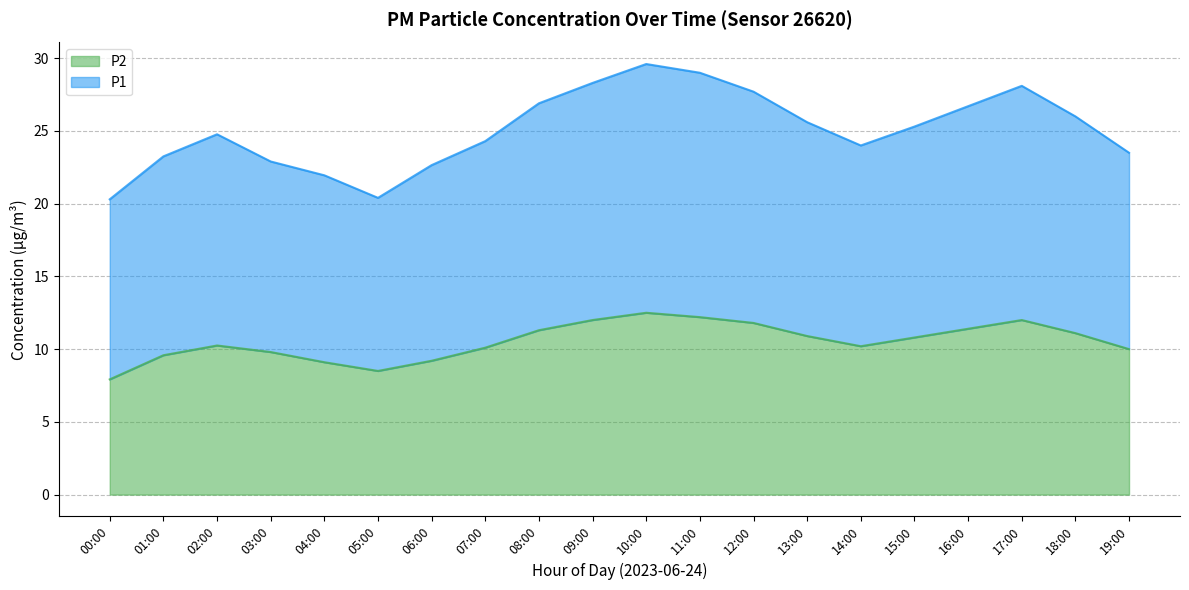

What is the difference between the P2 values at 17:00 and 11:00?

0.2